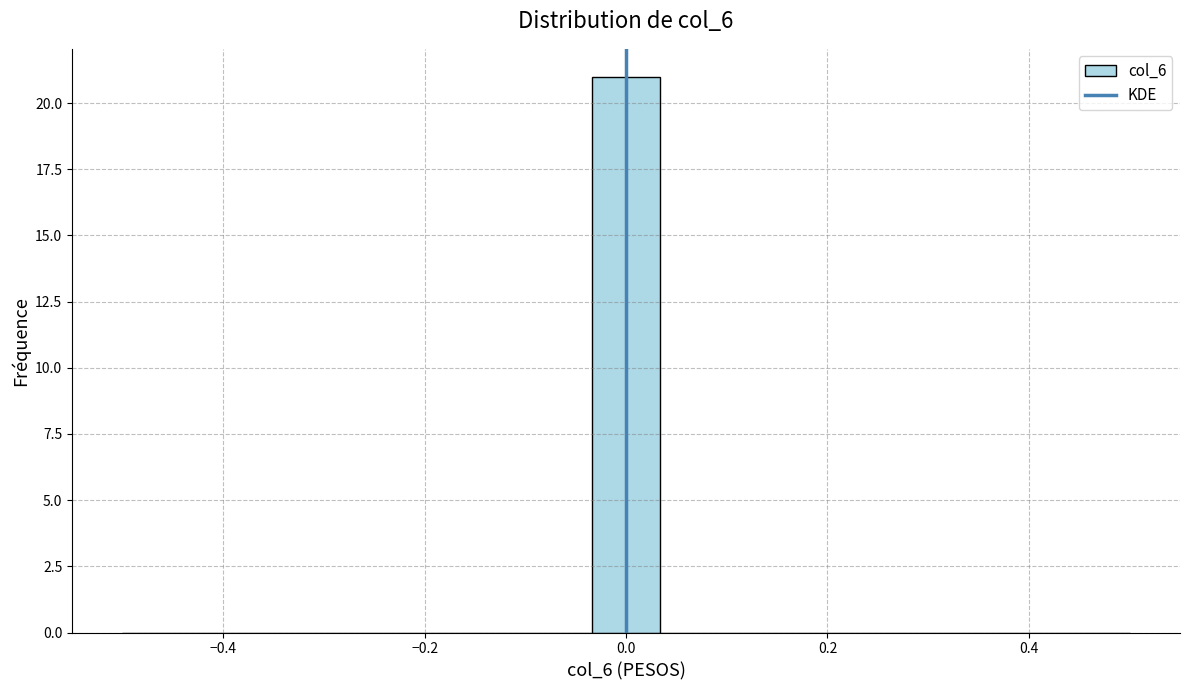

Around what value on the x-axis is the tallest bar? Give the approximate position of its centre, as read against the axis.

0.00